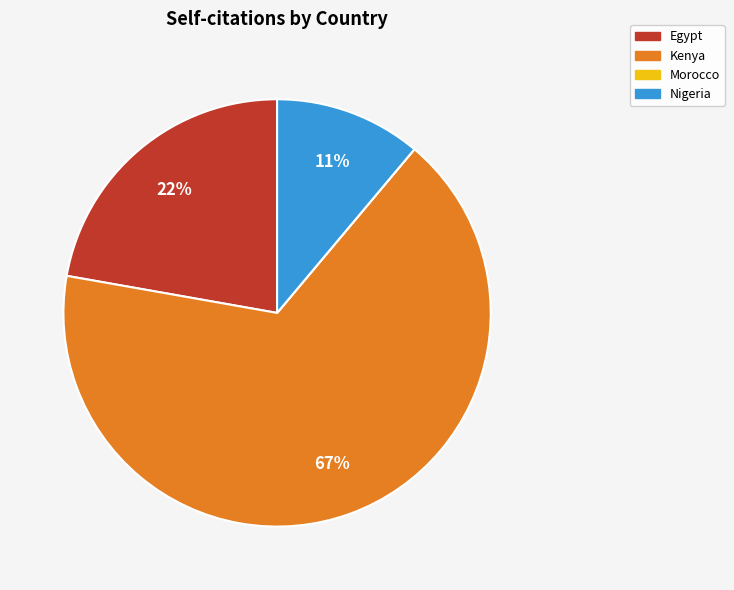

Which has a higher value, Nigeria or Kenya?

Kenya